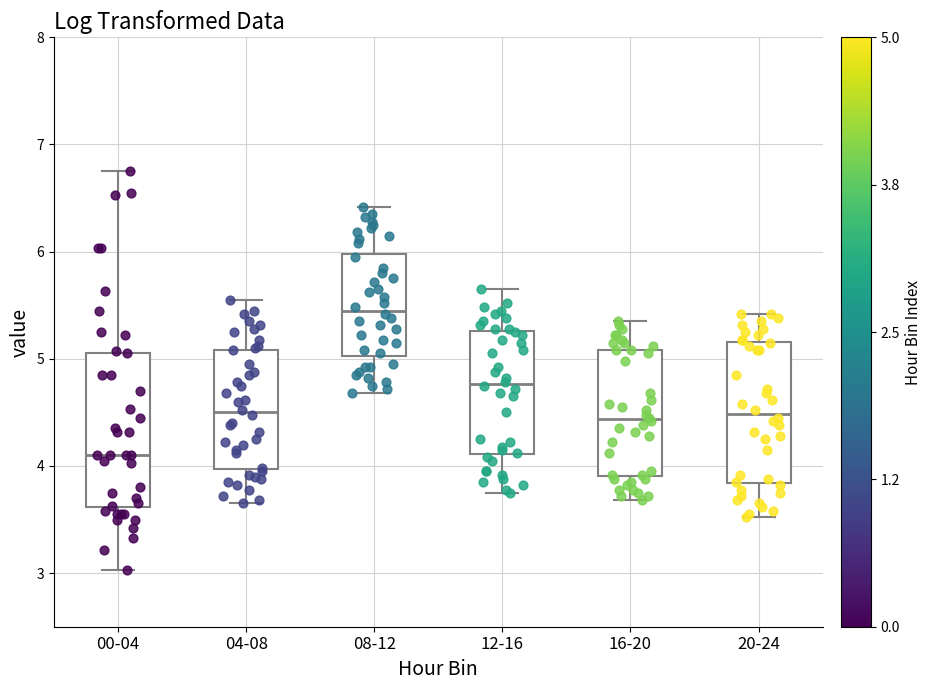

Reading left to right, transcribe this box plot: for each box, give where its median line is, the range the box spans, and where its two whiskers end, as read against the y-axis. The values are not printed on the chart, so give them approximately, as read against the axis.

00-04: median 4.1, box 3.6 to 5.1, whiskers 3.0 to 6.8
04-08: median 4.5, box 4.0 to 5.1, whiskers 3.7 to 5.6
08-12: median 5.5, box 5.0 to 6.0, whiskers 4.7 to 6.4
12-16: median 4.8, box 4.1 to 5.3, whiskers 3.8 to 5.7
16-20: median 4.4, box 3.9 to 5.1, whiskers 3.7 to 5.4
20-24: median 4.5, box 3.8 to 5.2, whiskers 3.5 to 5.4